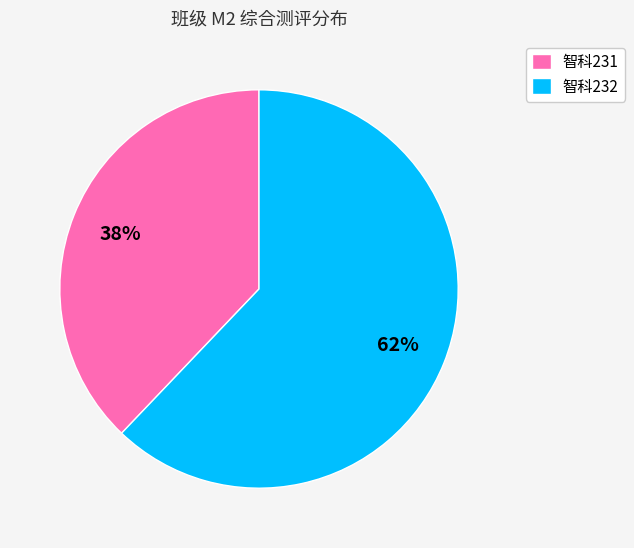

To the nearest percent, what is the combined percentage of 智科232 and 智科231?

100%